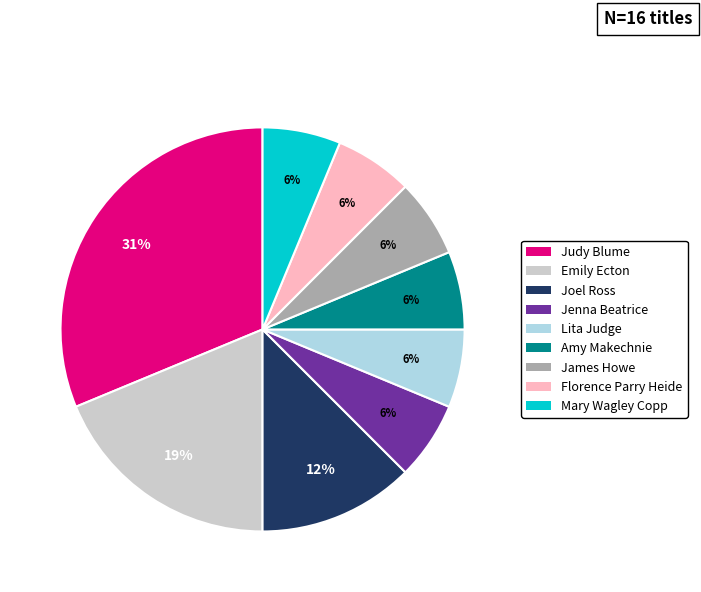

What is the ratio of the value at Jenna Beatrice to the value at Mary Wagley Copp?

1.0